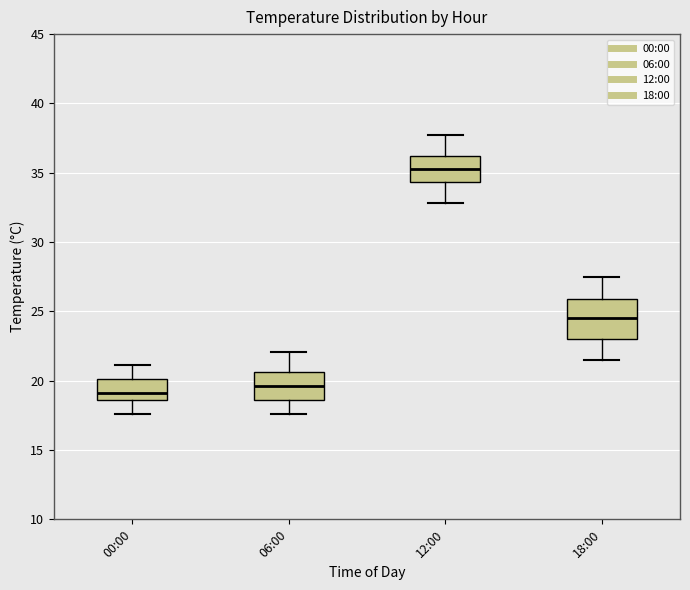

Reading left to right, read every box against the y-axis: the position of its median line, the range the box covers, and the ends of its whiskers. The values are not printed on the chart, so give them approximately, as read against the axis.

00:00: median 19.0, box 18.5 to 20.0, whiskers 17.5 to 21.0
06:00: median 19.5, box 18.5 to 20.5, whiskers 17.5 to 22.0
12:00: median 35.5, box 34.5 to 36.0, whiskers 33.0 to 37.5
18:00: median 24.5, box 23.0 to 26.0, whiskers 21.5 to 27.5